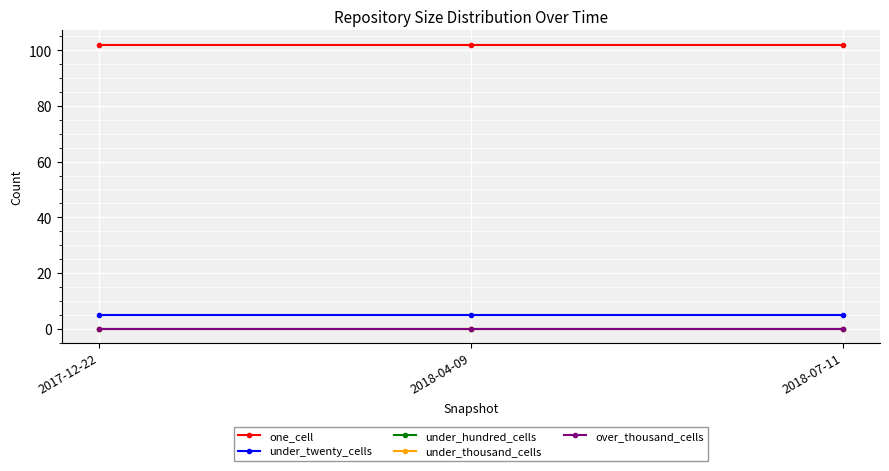

What is the label of the 2nd point from the left?

2018-04-09